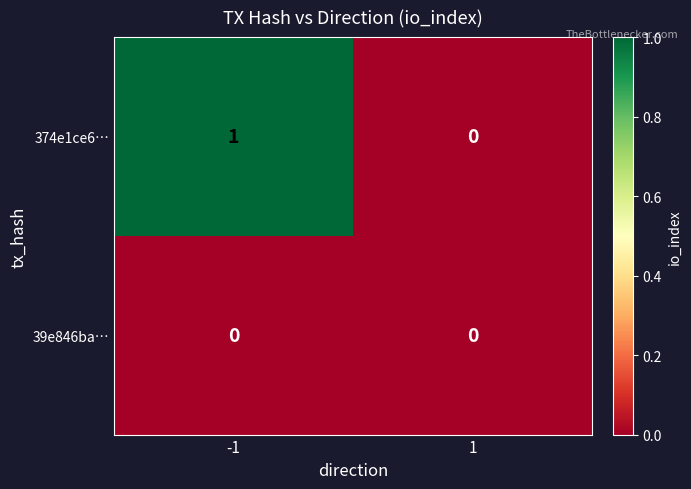

Which series has the largest total across all categories?

374e1ce6…